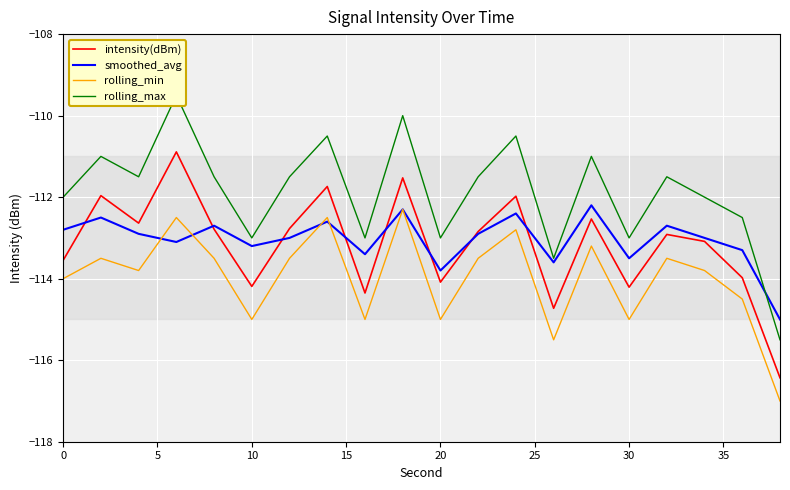

What is the lowest value of the rolling_min series?

-117.0